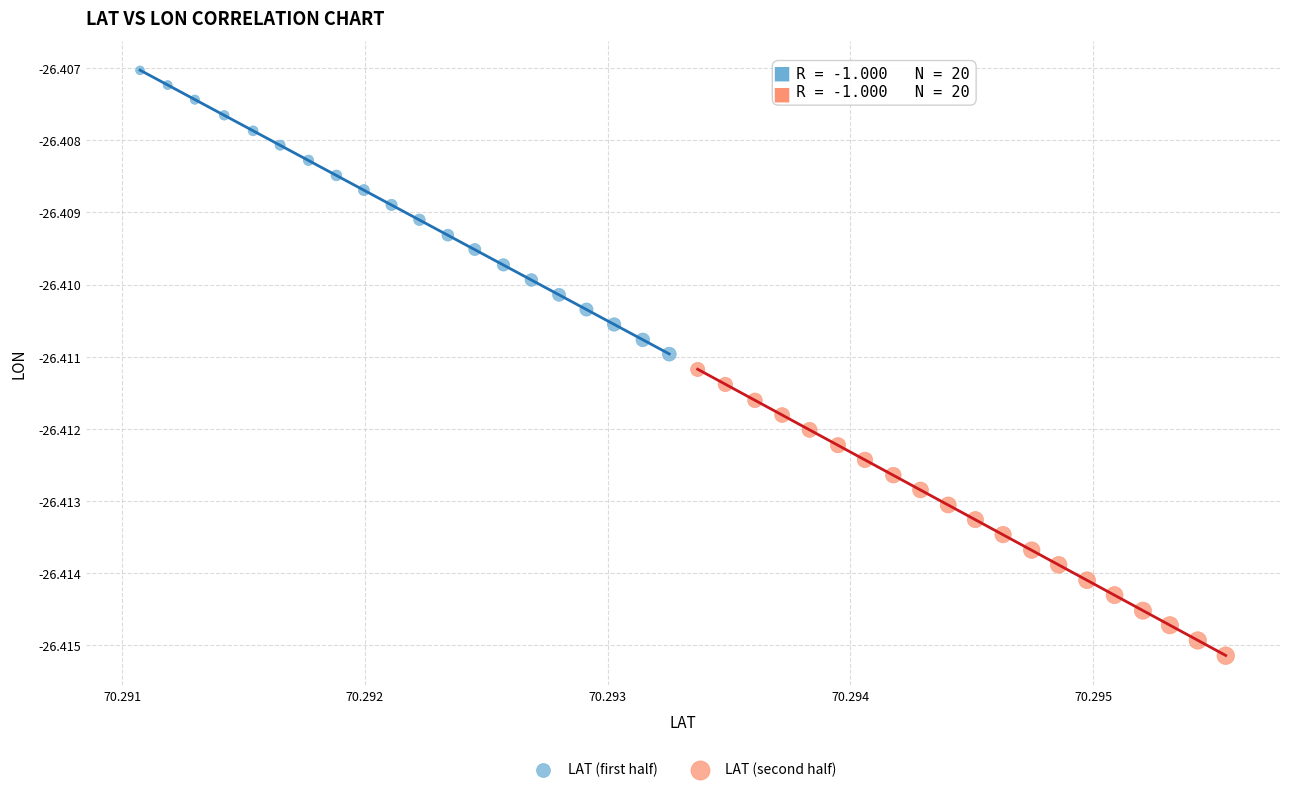

Which series contains the lowest Y value?

LAT (second half)